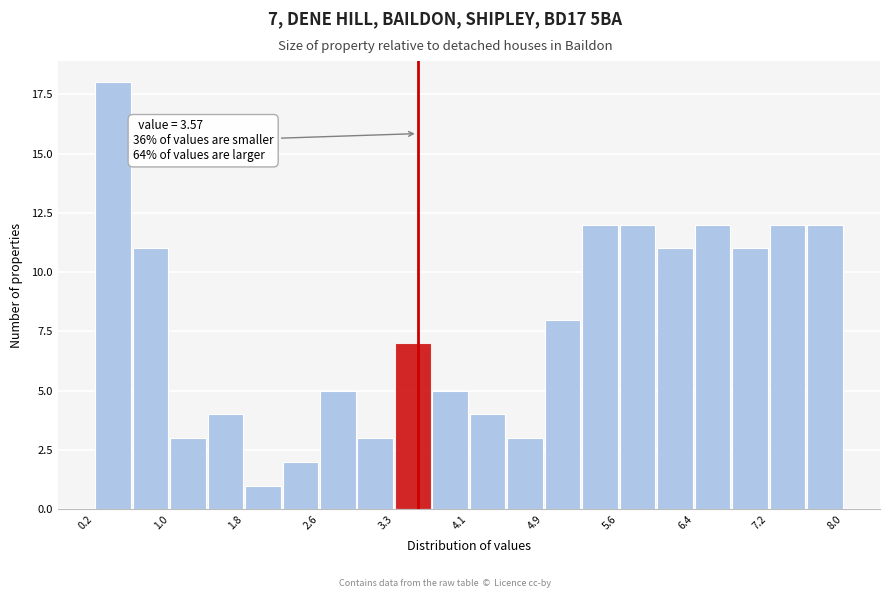

Read against the x-axis, roughly where is the centre of the tallest bar?

0.4